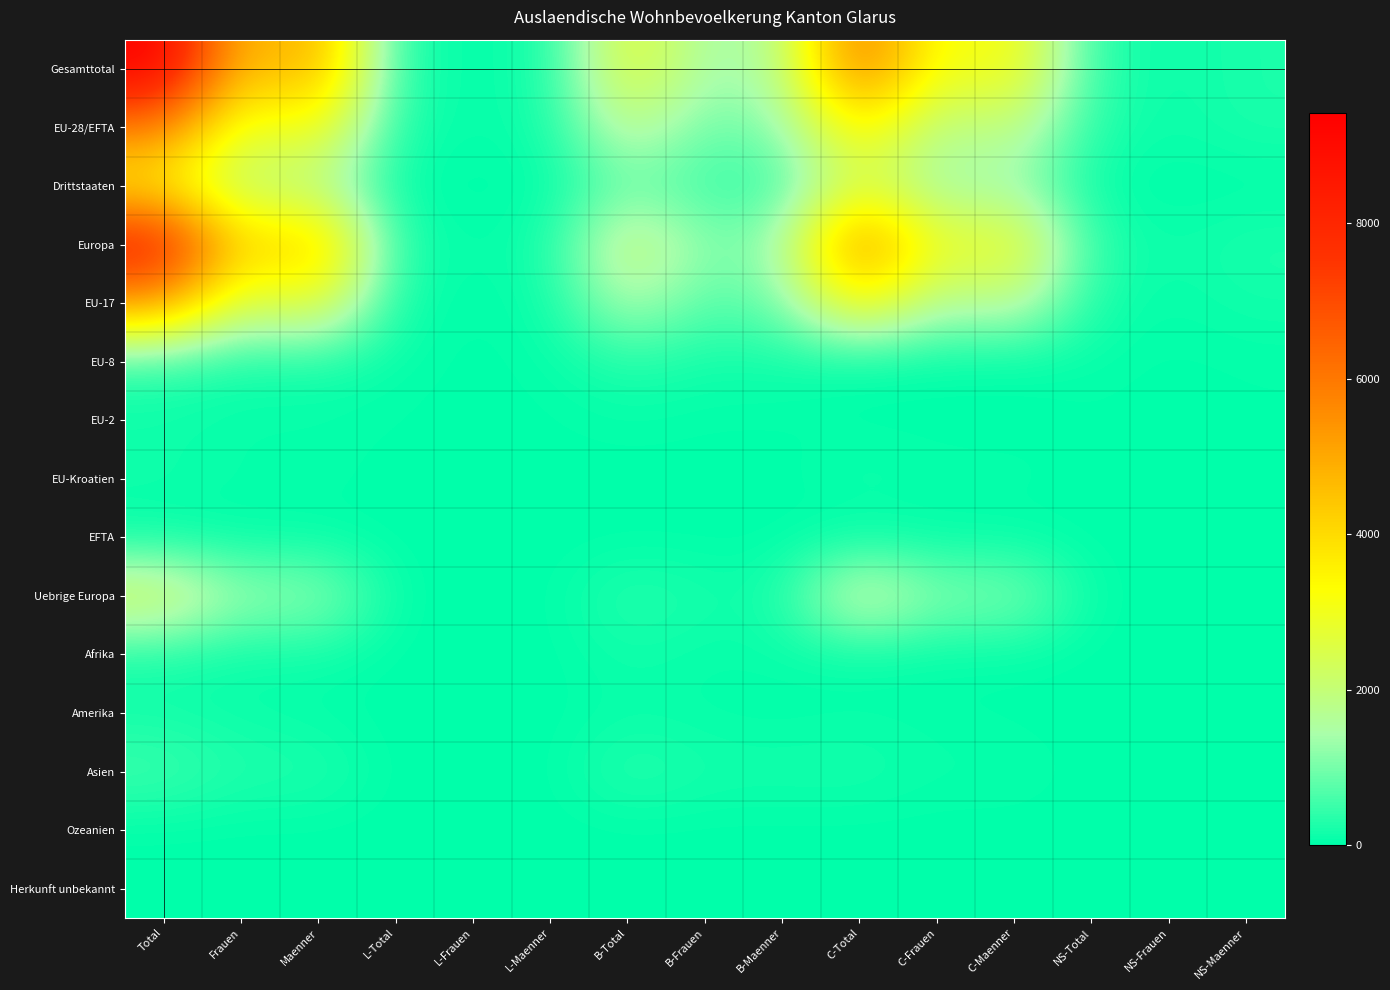

Reading right to left, list all the values displayed in this chart.

Gesamttotal: NS-Maenner=234	NS-Frauen=97	NS-Total=331	C-Maenner=3368	C-Frauen=2877	C-Total=6245	B-Maenner=1598	B-Frauen=1364	B-Total=2962	L-Maenner=157	L-Frauen=60	L-Total=217	Maenner=5123	Frauen=4301	Total=9424
EU-28/EFTA: NS-Maenner=228	NS-Frauen=77	NS-Total=305	C-Maenner=2030	C-Frauen=1645	C-Total=3675	B-Maenner=1148	B-Frauen=877	B-Total=2025	L-Maenner=156	L-Frauen=56	L-Total=212	Maenner=3334	Frauen=2578	Total=5912
Drittstaaten: NS-Maenner=6	NS-Frauen=20	NS-Total=26	C-Maenner=1338	C-Frauen=1232	C-Total=2570	B-Maenner=450	B-Frauen=487	B-Total=937	L-Maenner=1	L-Frauen=4	L-Total=5	Maenner=1789	Frauen=1723	Total=3512
Europa: NS-Maenner=233	NS-Frauen=88	NS-Total=321	C-Maenner=3215	C-Frauen=2720	C-Total=5935	B-Maenner=1305	B-Frauen=1067	B-Total=2372	L-Maenner=157	L-Frauen=60	L-Total=217	Maenner=4677	Frauen=3847	Total=8524
EU-17: NS-Maenner=153	NS-Frauen=49	NS-Total=202	C-Maenner=1929	C-Frauen=1528	C-Total=3457	B-Maenner=948	B-Frauen=687	B-Total=1635	L-Maenner=89	L-Frauen=25	L-Total=114	Maenner=2966	Frauen=2240	Total=5206
EU-8: NS-Maenner=36	NS-Frauen=18	NS-Total=54	C-Maenner=21	C-Frauen=32	C-Total=53	B-Maenner=163	B-Frauen=150	B-Total=313	L-Maenner=42	L-Frauen=17	L-Total=59	Maenner=226	Frauen=199	Total=425
EU-2: NS-Maenner=36	NS-Frauen=9	NS-Total=45	C-Maenner=3	C-Frauen=8	C-Total=11	B-Maenner=31	B-Frauen=33	B-Total=64	L-Maenner=25	L-Frauen=13	L-Total=38	Maenner=59	Frauen=54	Total=113
EU-Kroatien: NS-Maenner=2	NS-Frauen=1	NS-Total=3	C-Maenner=70	C-Frauen=66	C-Total=136	B-Maenner=4	B-Frauen=5	B-Total=9	L-Maenner=0	L-Frauen=1	L-Total=1	Maenner=74	Frauen=72	Total=146
EFTA: NS-Maenner=1	NS-Frauen=0	NS-Total=1	C-Maenner=7	C-Frauen=11	C-Total=18	B-Maenner=2	B-Frauen=2	B-Total=4	L-Maenner=0	L-Frauen=0	L-Total=0	Maenner=9	Frauen=13	Total=22
Uebrige Europa: NS-Maenner=5	NS-Frauen=11	NS-Total=16	C-Maenner=1185	C-Frauen=1075	C-Total=2260	B-Maenner=157	B-Frauen=190	B-Total=347	L-Maenner=1	L-Frauen=4	L-Total=5	Maenner=1343	Frauen=1269	Total=2612
Afrika: NS-Maenner=0	NS-Frauen=0	NS-Total=0	C-Maenner=33	C-Frauen=23	C-Total=56	B-Maenner=90	B-Frauen=60	B-Total=150	L-Maenner=0	L-Frauen=0	L-Total=0	Maenner=123	Frauen=83	Total=206
Amerika: NS-Maenner=1	NS-Frauen=4	NS-Total=5	C-Maenner=16	C-Frauen=49	C-Total=65	B-Maenner=26	B-Frauen=55	B-Total=81	L-Maenner=0	L-Frauen=0	L-Total=0	Maenner=42	Frauen=104	Total=146
Asien: NS-Maenner=0	NS-Frauen=5	NS-Total=5	C-Maenner=104	C-Frauen=85	C-Total=189	B-Maenner=172	B-Frauen=178	B-Total=350	L-Maenner=0	L-Frauen=0	L-Total=0	Maenner=276	Frauen=263	Total=539
Ozeanien: NS-Maenner=0	NS-Frauen=0	NS-Total=0	C-Maenner=0	C-Frauen=0	C-Total=0	B-Maenner=2	B-Frauen=0	B-Total=2	L-Maenner=0	L-Frauen=0	L-Total=0	Maenner=2	Frauen=0	Total=2
Herkunft unbekannt: NS-Maenner=0	NS-Frauen=0	NS-Total=0	C-Maenner=0	C-Frauen=0	C-Total=0	B-Maenner=3	B-Frauen=4	B-Total=7	L-Maenner=0	L-Frauen=0	L-Total=0	Maenner=3	Frauen=4	Total=7